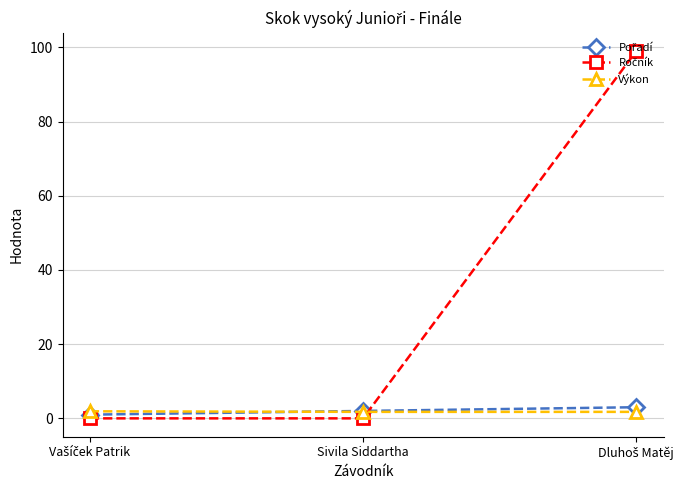

What is the label of the 2nd point from the right?

Sivila Siddartha